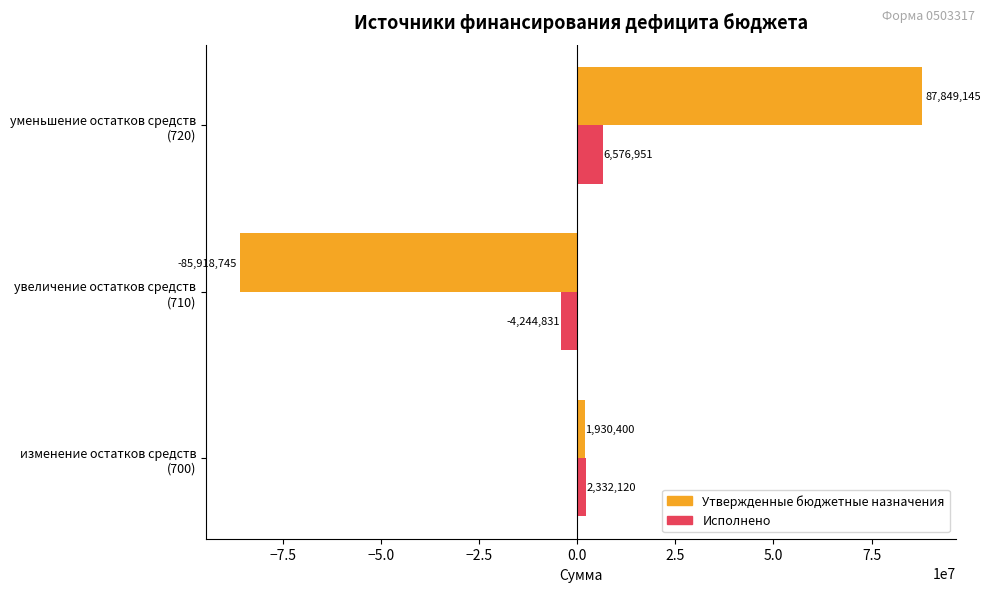

Rank the series by their average value, from lowest to highest.

Утвержденные бюджетные назначения, Исполнено